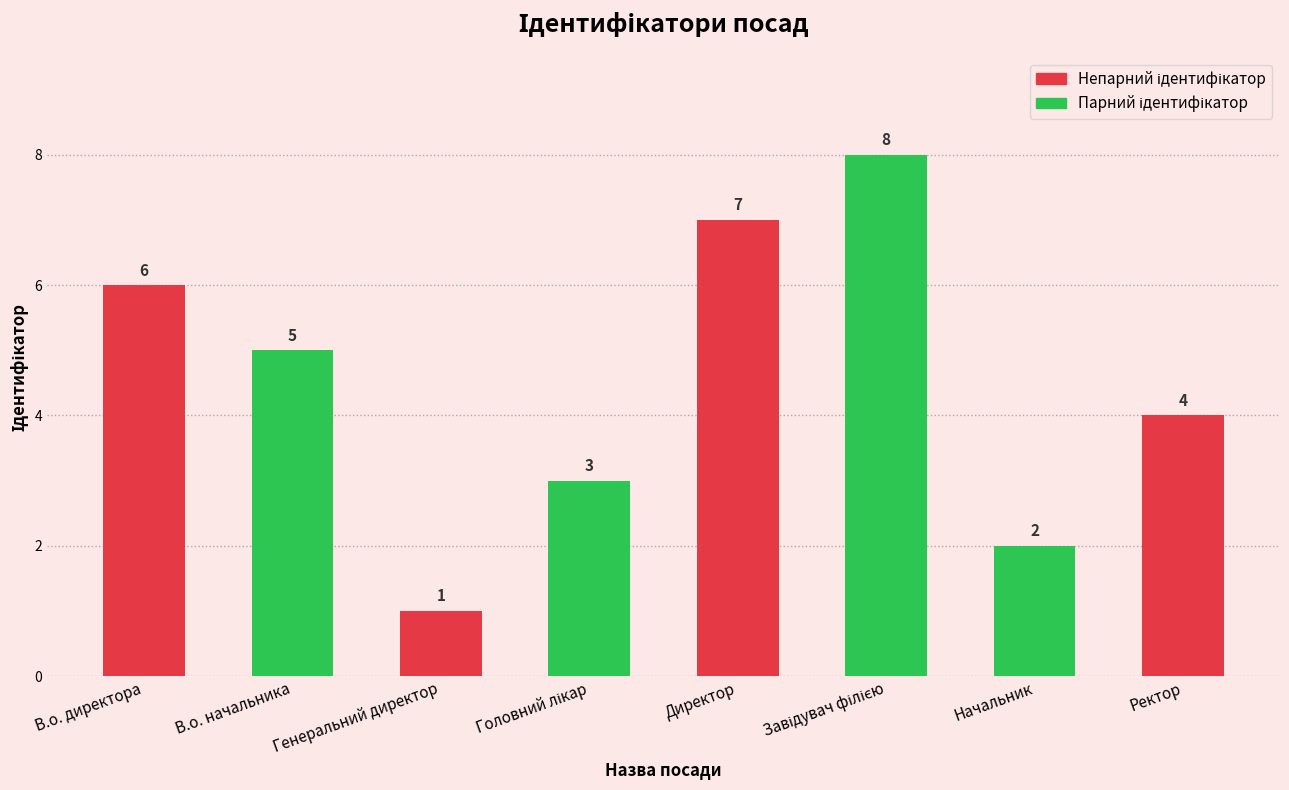

How many values are between 3 and 7?

5